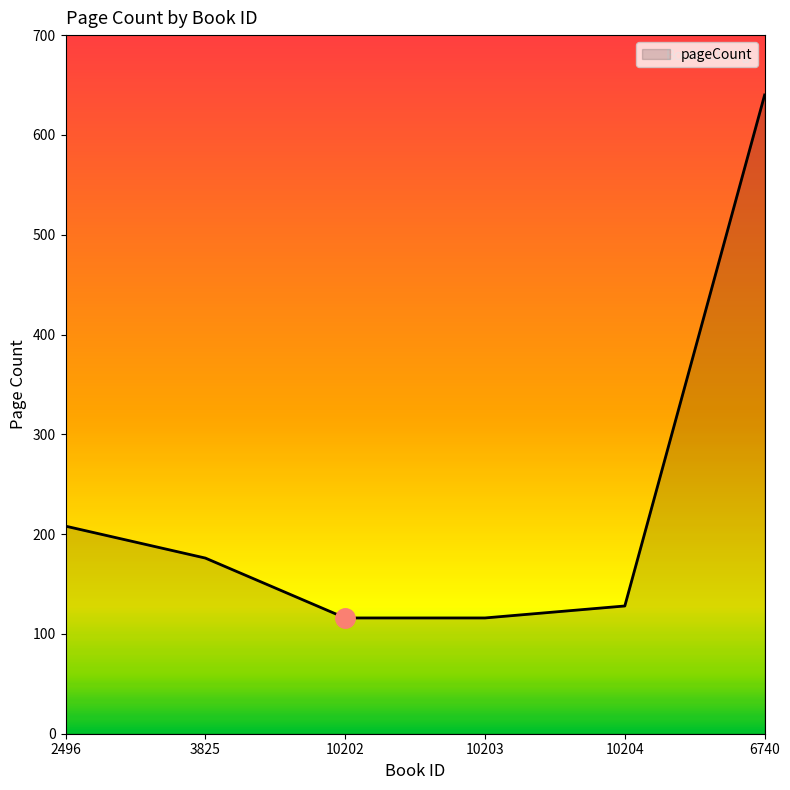

Is it true that the value at 10203 is 116?

True